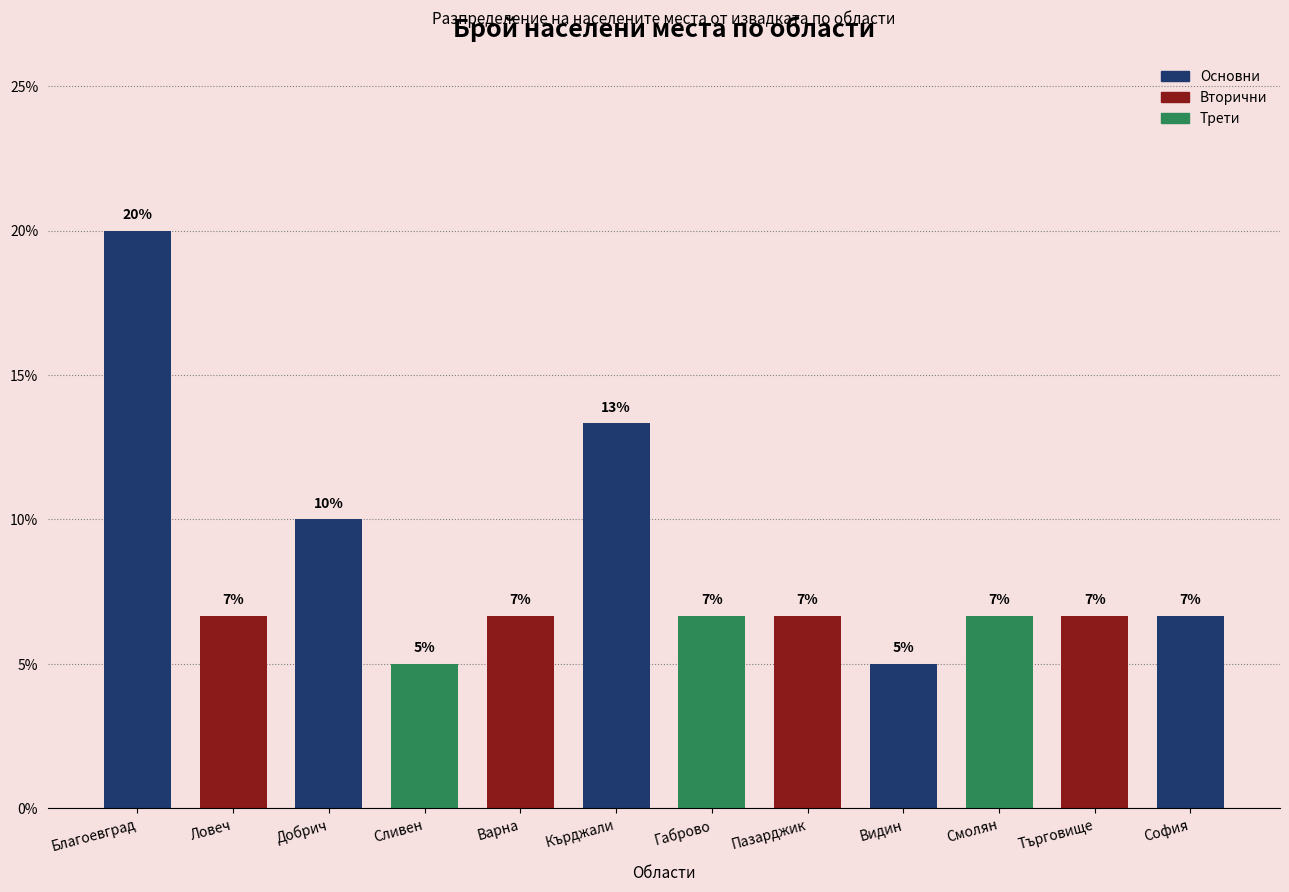

How many bars are there in total?

12